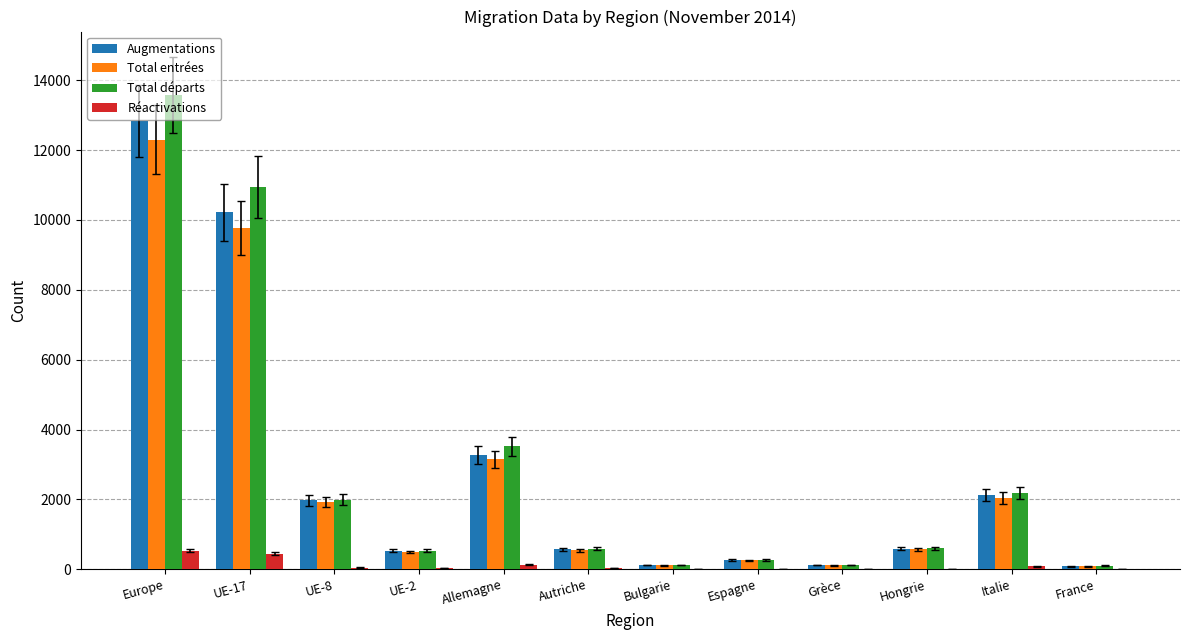

At which label does Total entrées reach its peak?

Europe